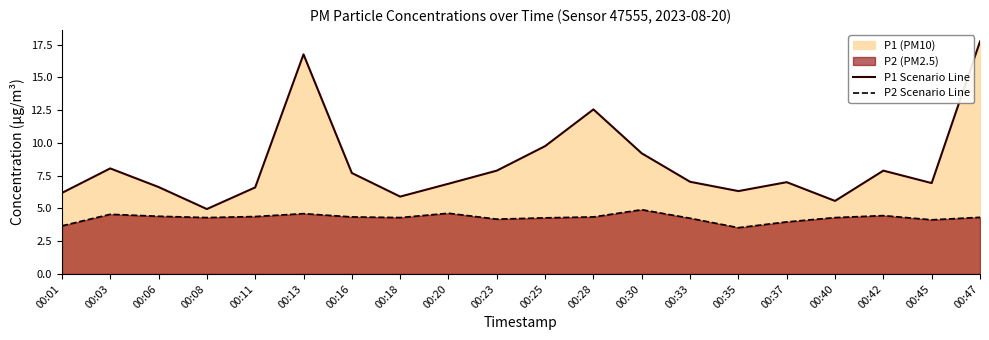

At which label does P2 Scenario Line reach its peak?

00:30